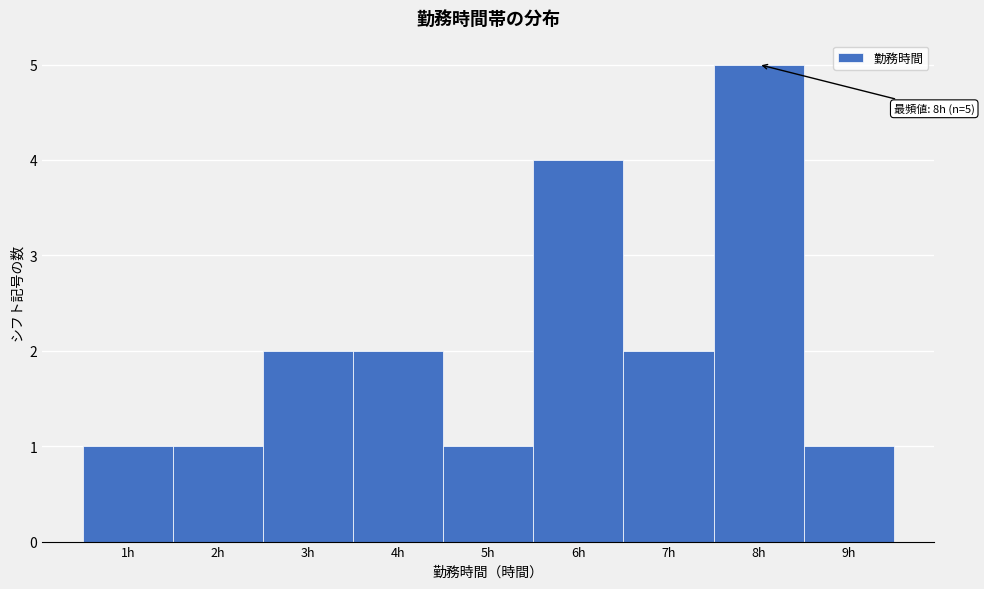

Which range on the x-axis has the tallest bar?

7.5 to 8.5